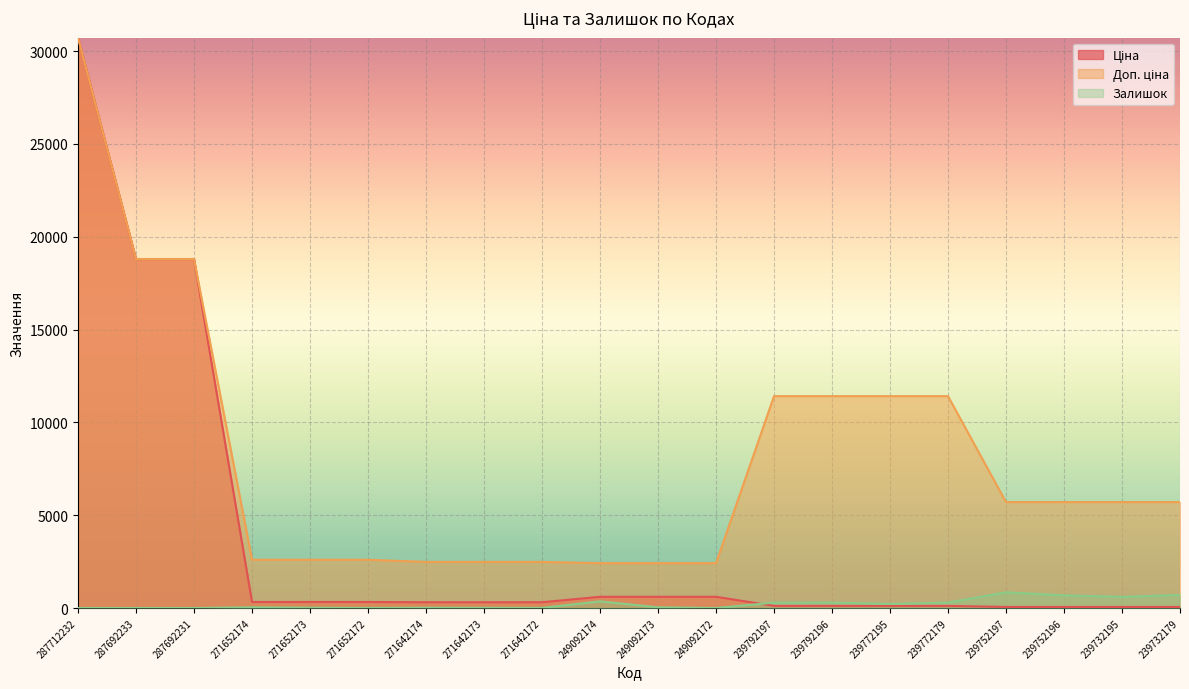

True or false: Доп. ціна and Залишок intersect in this chart.

False